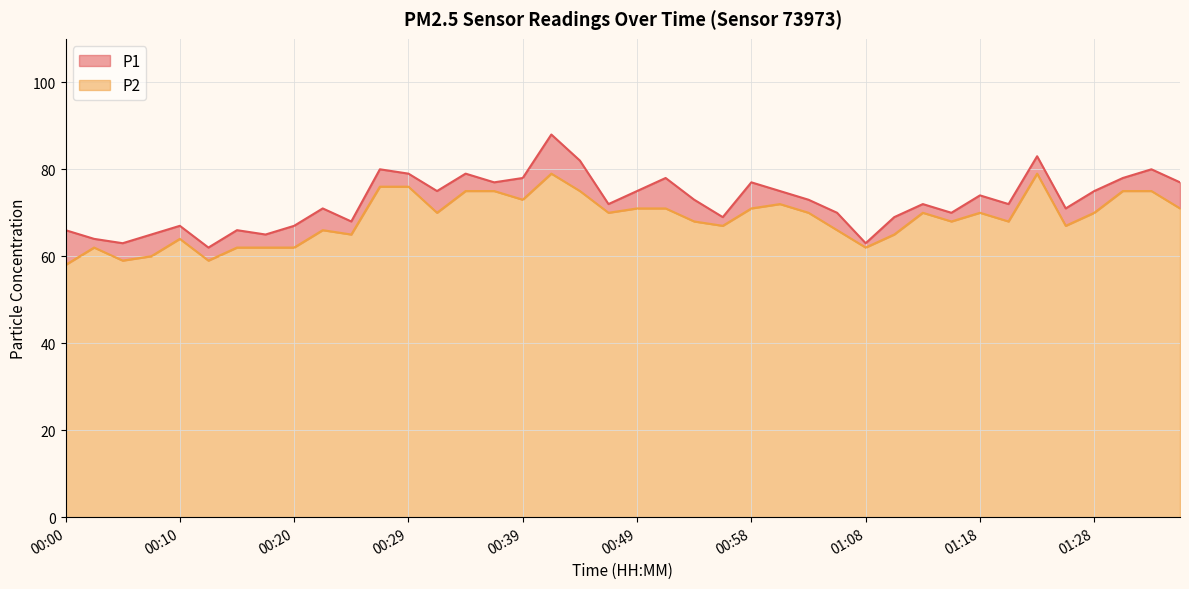

At which label is P2 closest to 68?

00:53